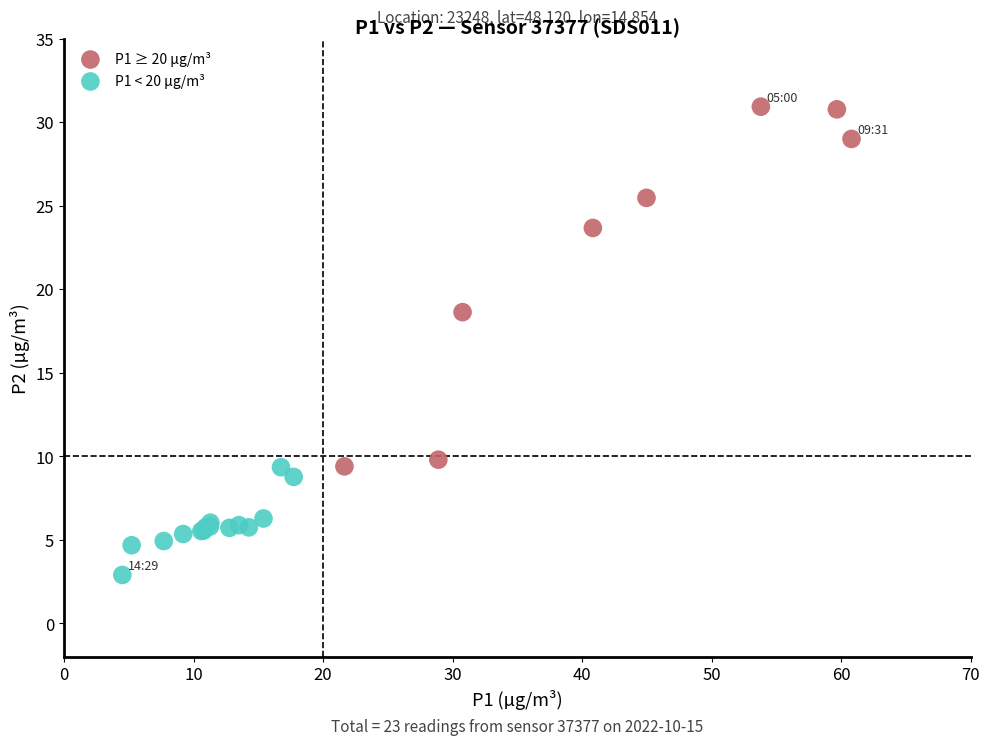

Which series has the widest spread of Y values?

P1 ≥ 20 µg/m³